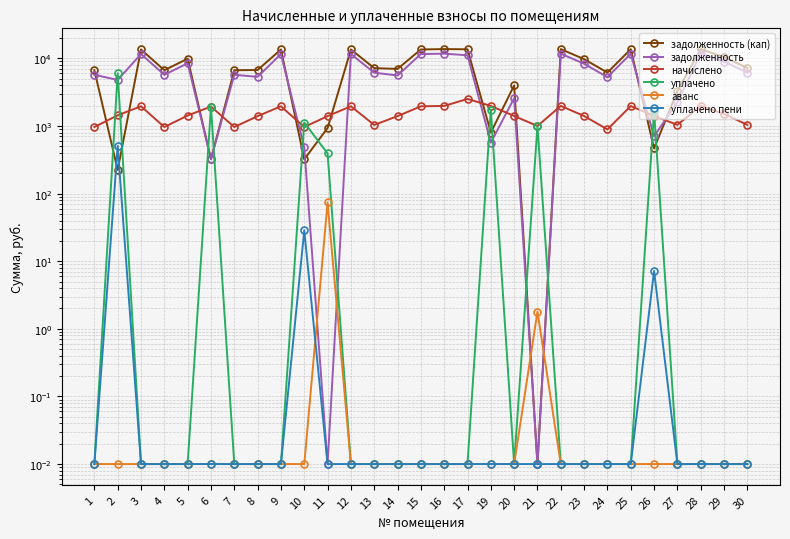

What is the total value across all series at 1?

13374.3